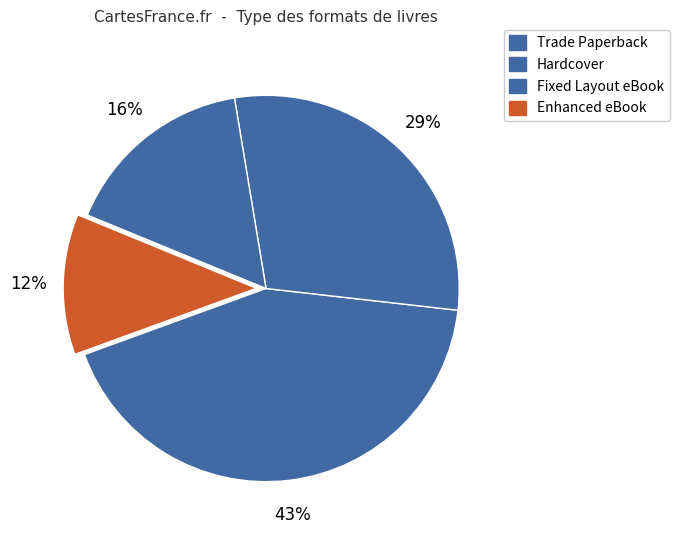

Which has a higher value, Trade Paperback or Enhanced eBook?

Trade Paperback